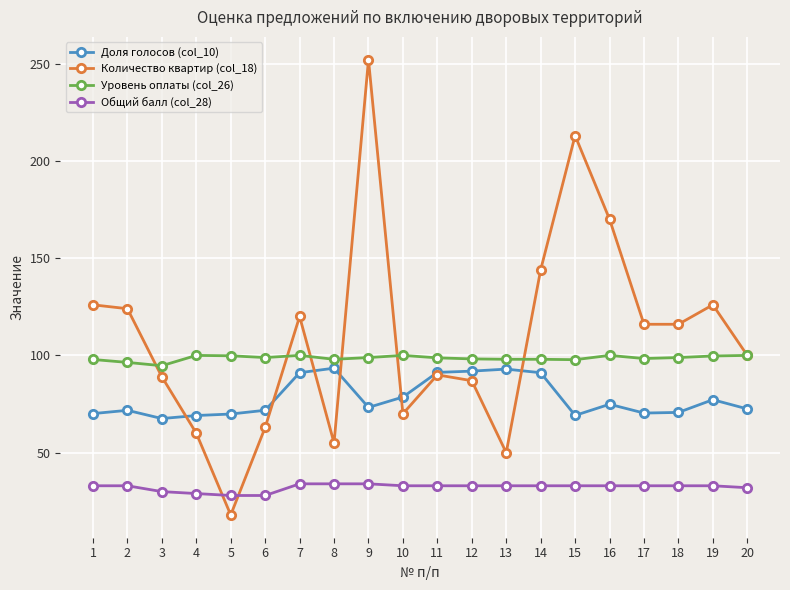

True or false: Уровень оплаты (col_26) and Общий балл (col_28) cross at least once.

False